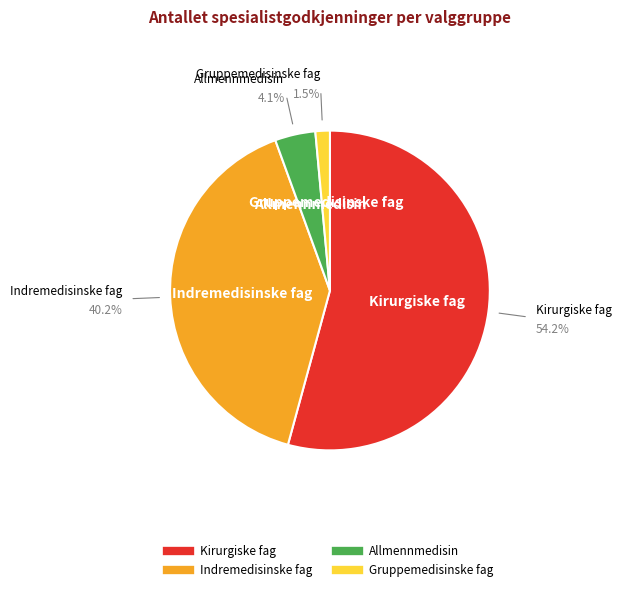

What percentage is NOT represented by Indremedisinske fag?

59.8%